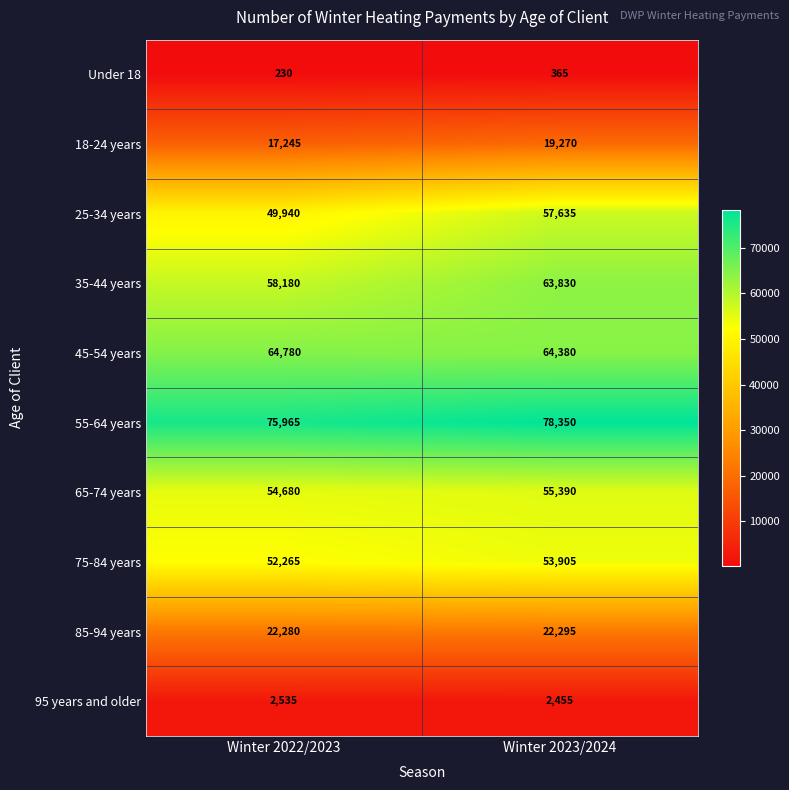

Reading left to right, list all the values displayed in this chart.

Under 18: 230	365
18-24 years: 17245	19270
25-34 years: 49940	57635
35-44 years: 58180	63830
45-54 years: 64780	64380
55-64 years: 75965	78350
65-74 years: 54680	55390
75-84 years: 52265	53905
85-94 years: 22280	22295
95 years and older: 2535	2455